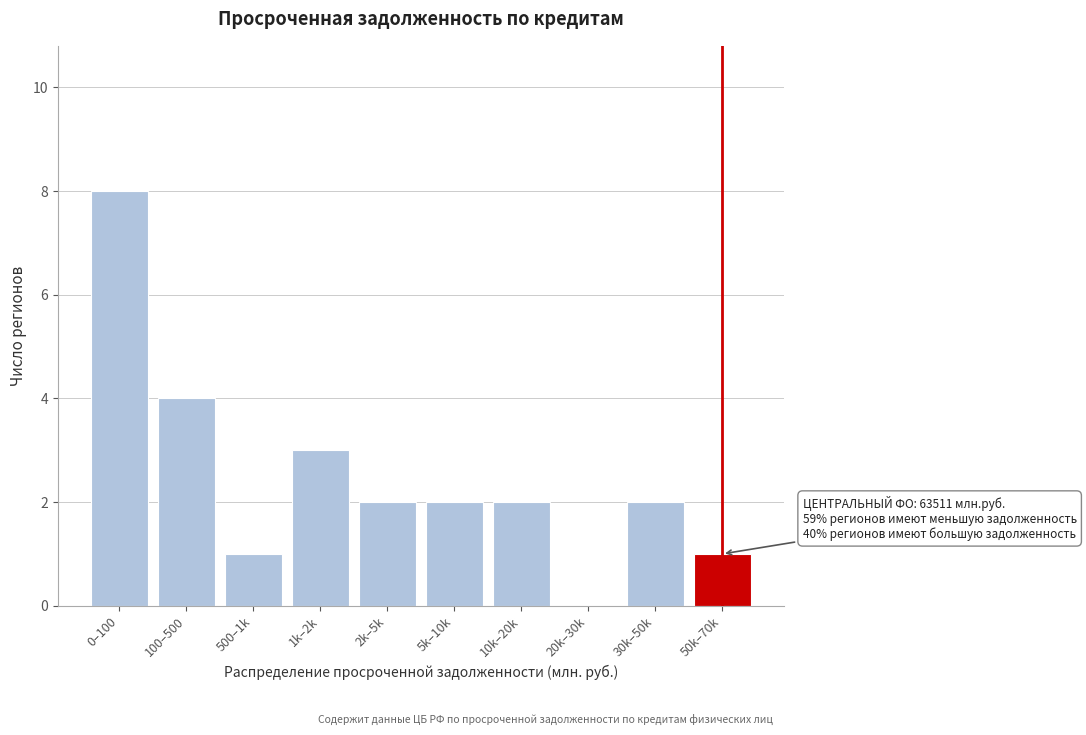

Reading left to right, what are all the values shown in this chart?

0–100=8	100–500=4	500–1k=1	1k–2k=3	2k–5k=2	5k–10k=2	10k–20k=2	20k–30k=0	30k–50k=2	50k–70k=1